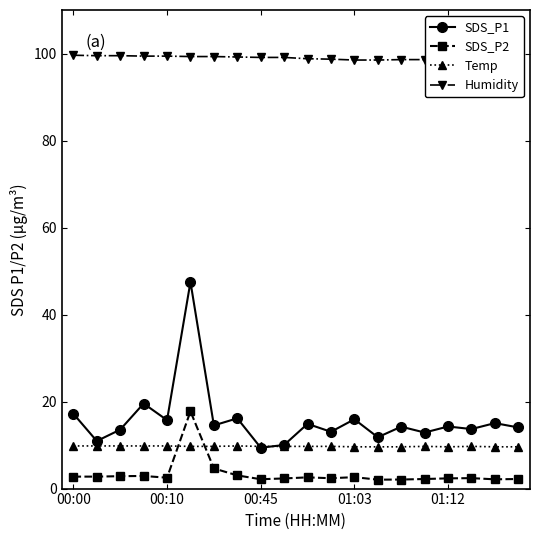

How many lines are shown in the chart?

4